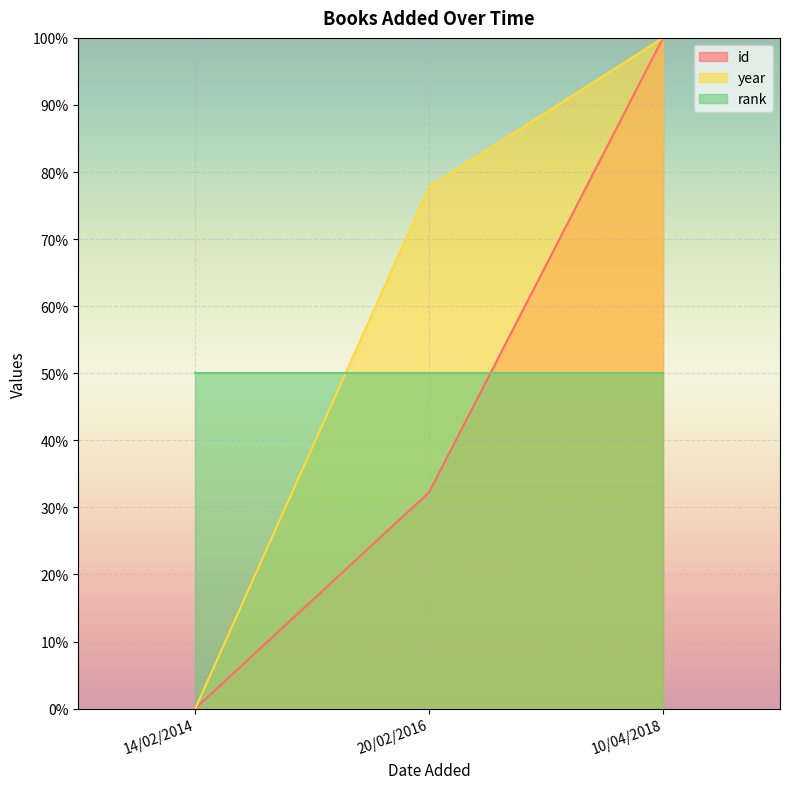

What is the difference between the highest and lowest values at 20/02/2016?

45.5